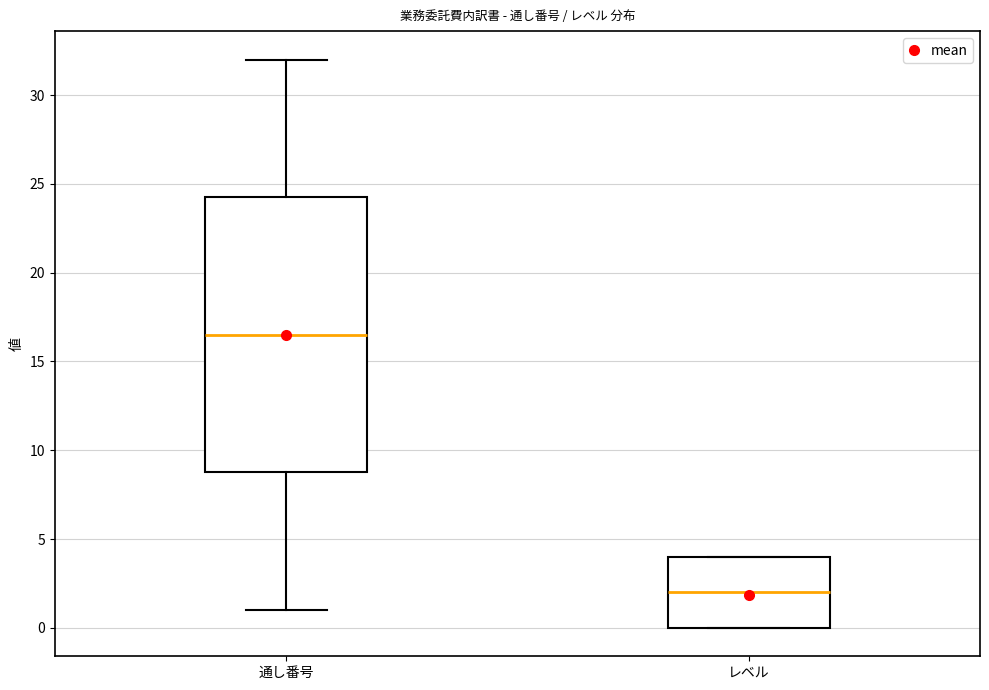

Comparing the boxes themselves (not the whiskers), which one is the tallest?

通し番号